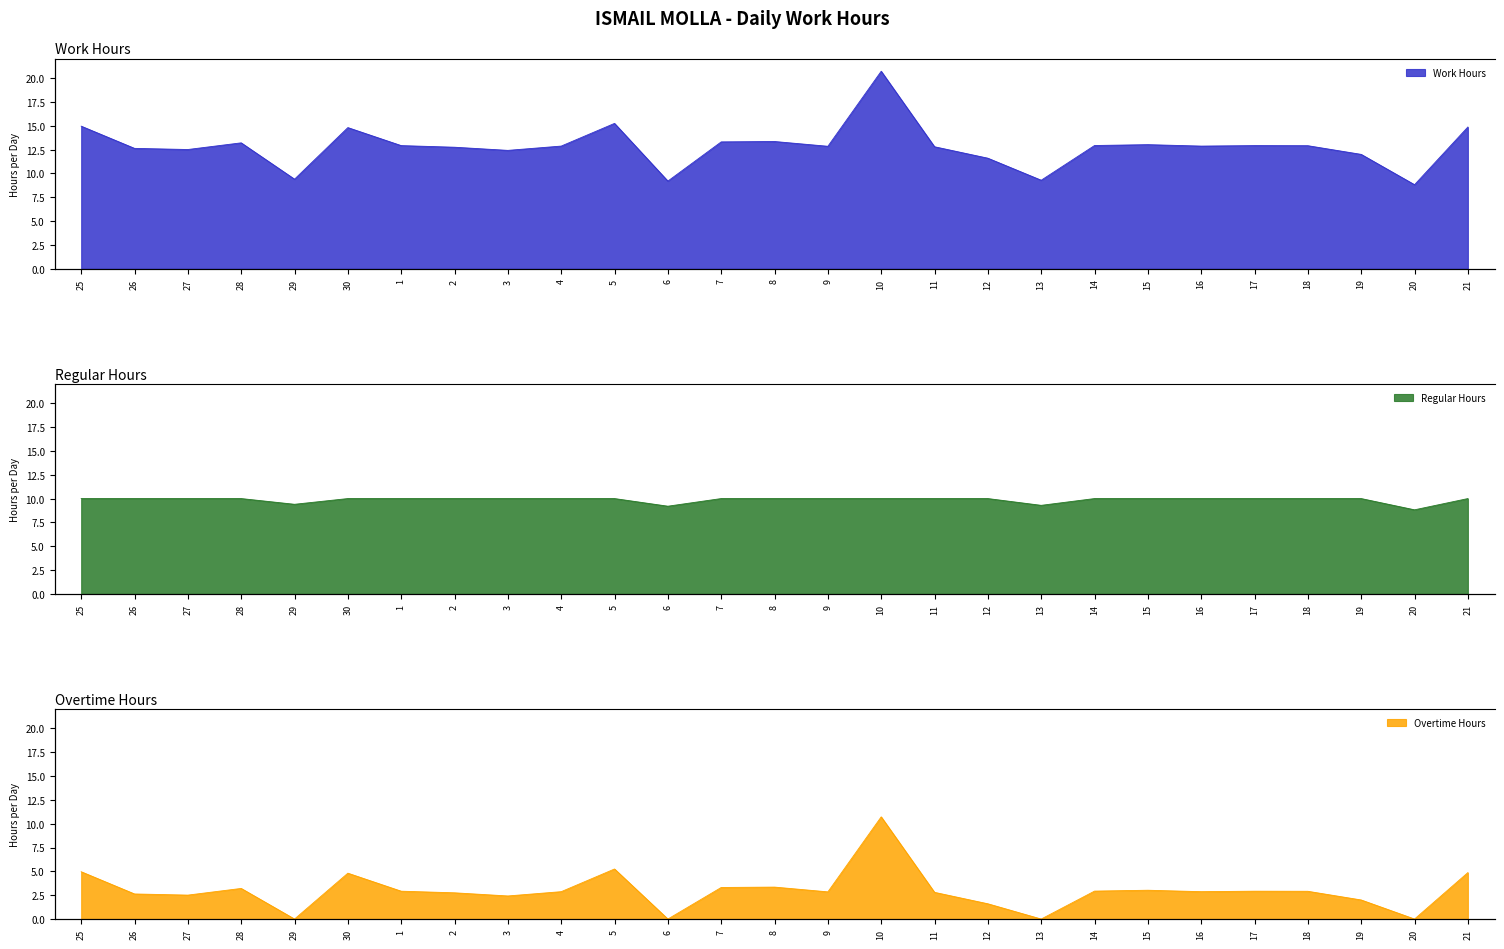

What is the total value across all series at 21?

29.7